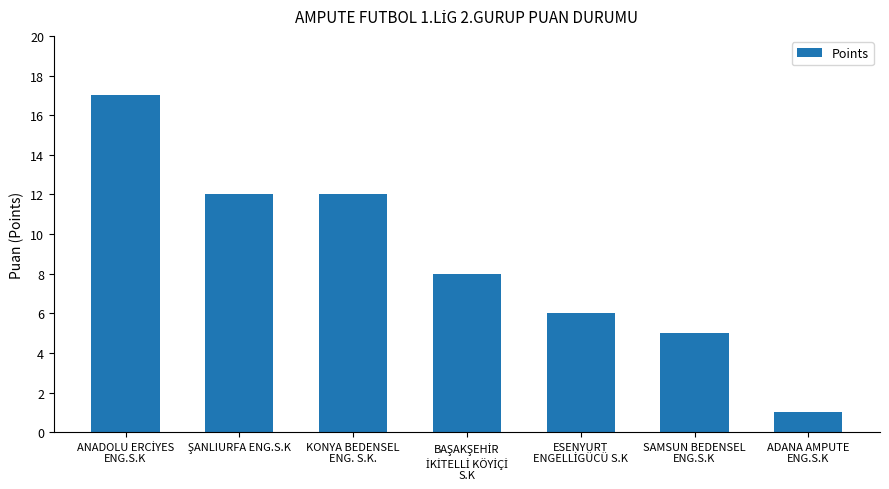

What is the average value?

9